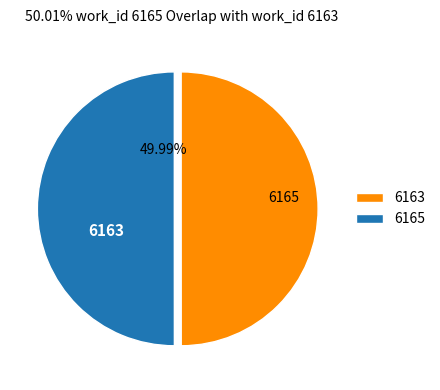

Which category accounts for the majority?

6165